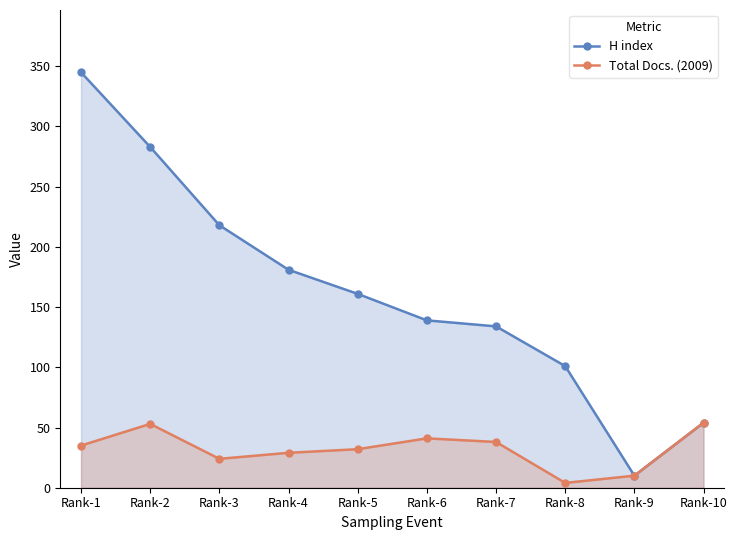

True or false: H index has more than 2 interior local peaks.

False